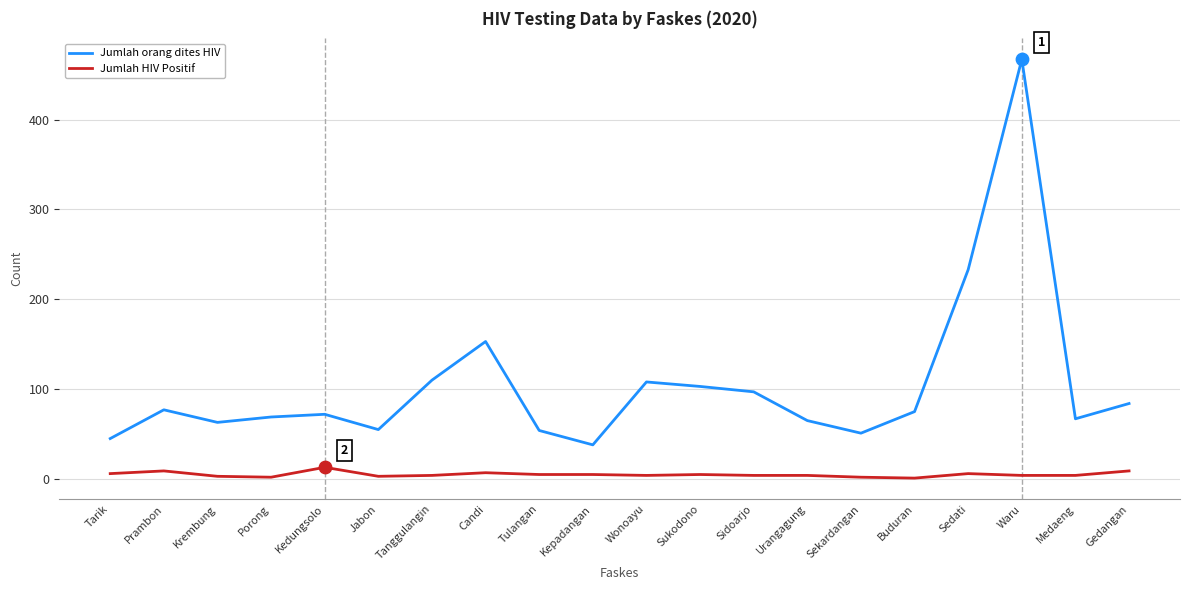

Between Porong and Sedati, which series saw the biggest shift?

Jumlah orang dites HIV